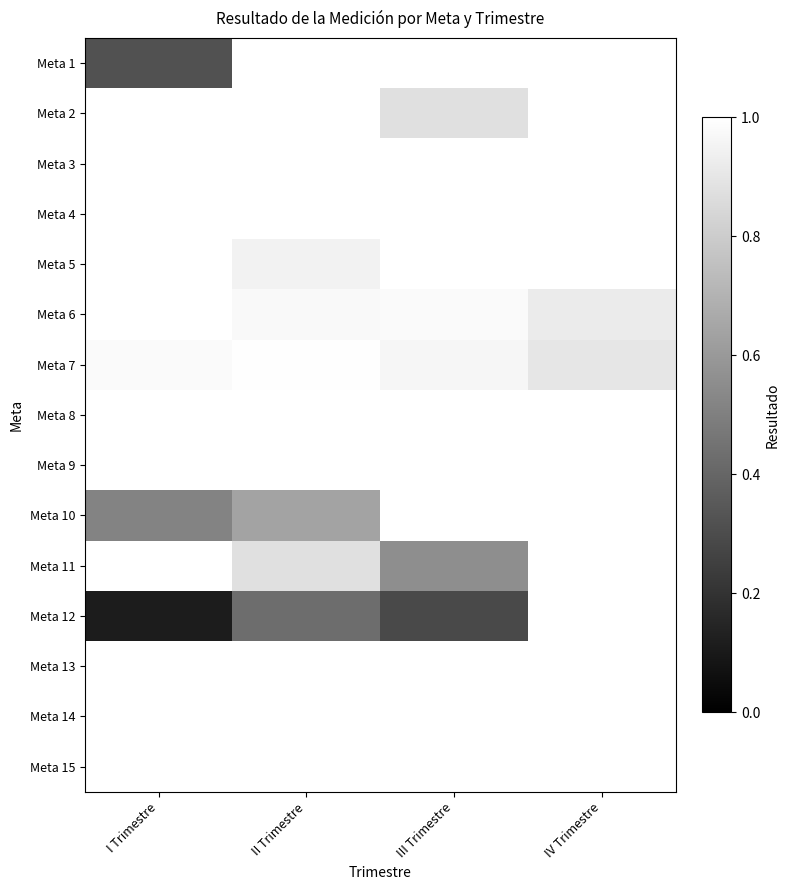

At which category does the chart reach its peak across all series?

II Trimestre